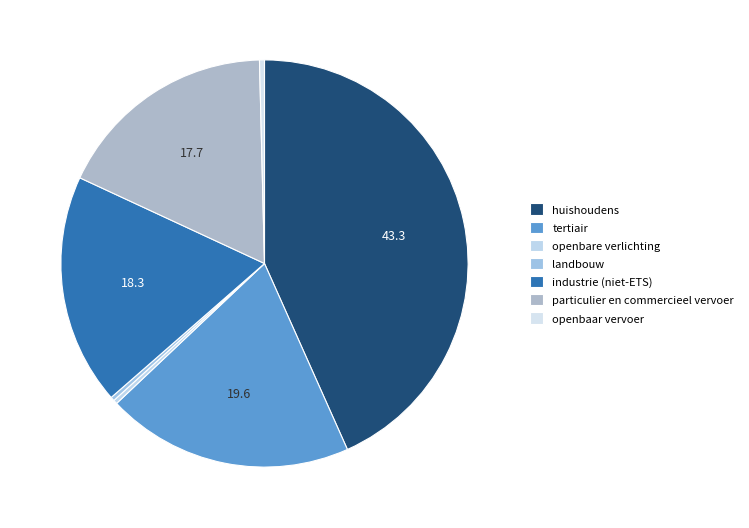

To the nearest percent, what percentage of the pie is tertiair?

20%